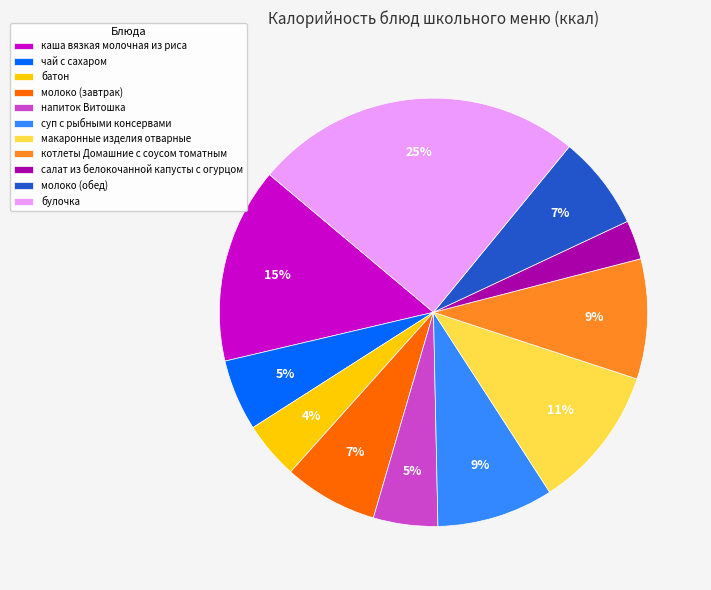

To the nearest percent, what portion does батон represent?

4%